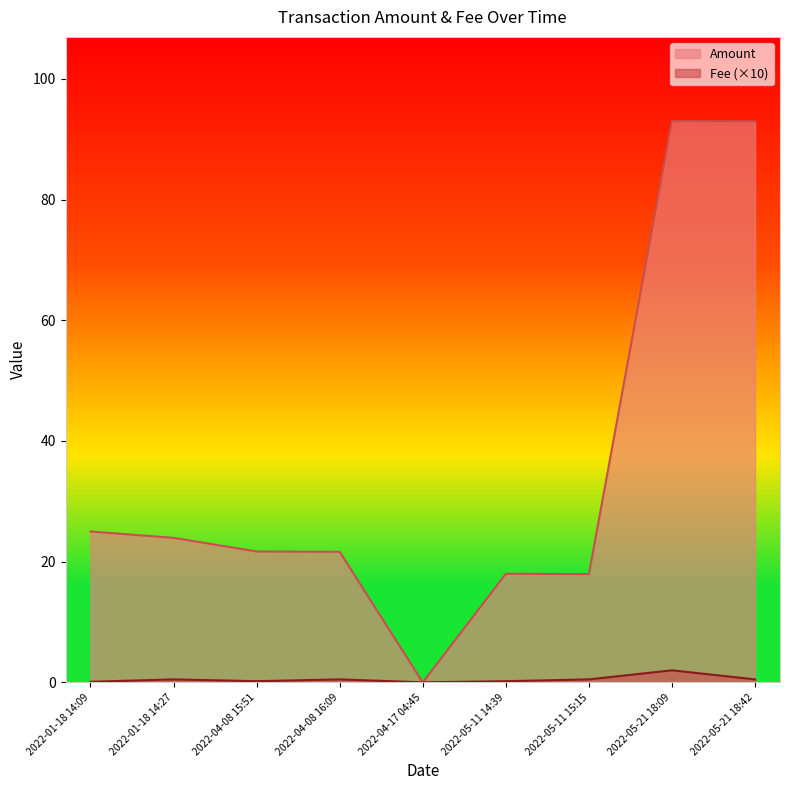

Is the value of Amount at 2022-05-11 14:39 greater than the value of Fee (×10) at 2022-05-21 18:42?

Yes